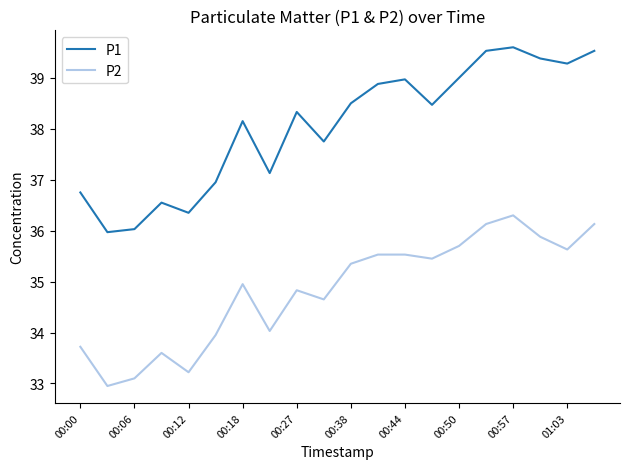

Which series has the widest spread of values?

P1